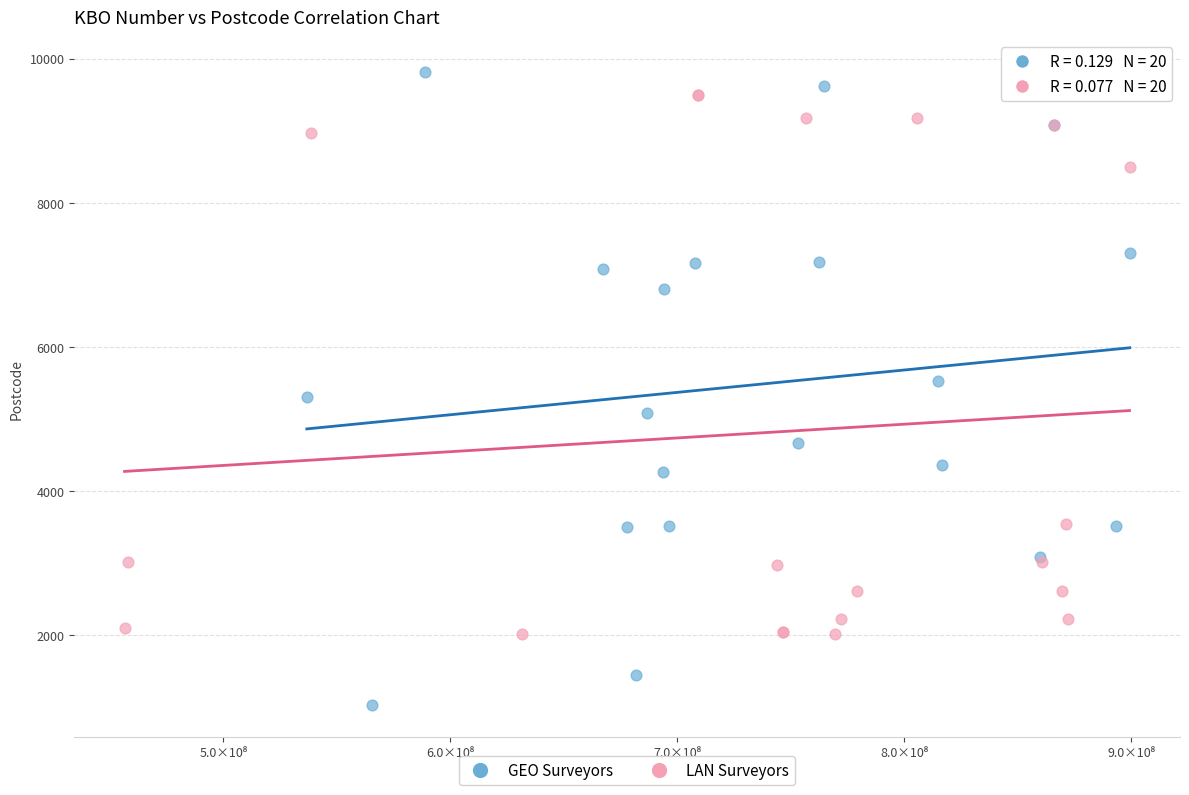

Which series contains the lowest Y value?

GEO Surveyors